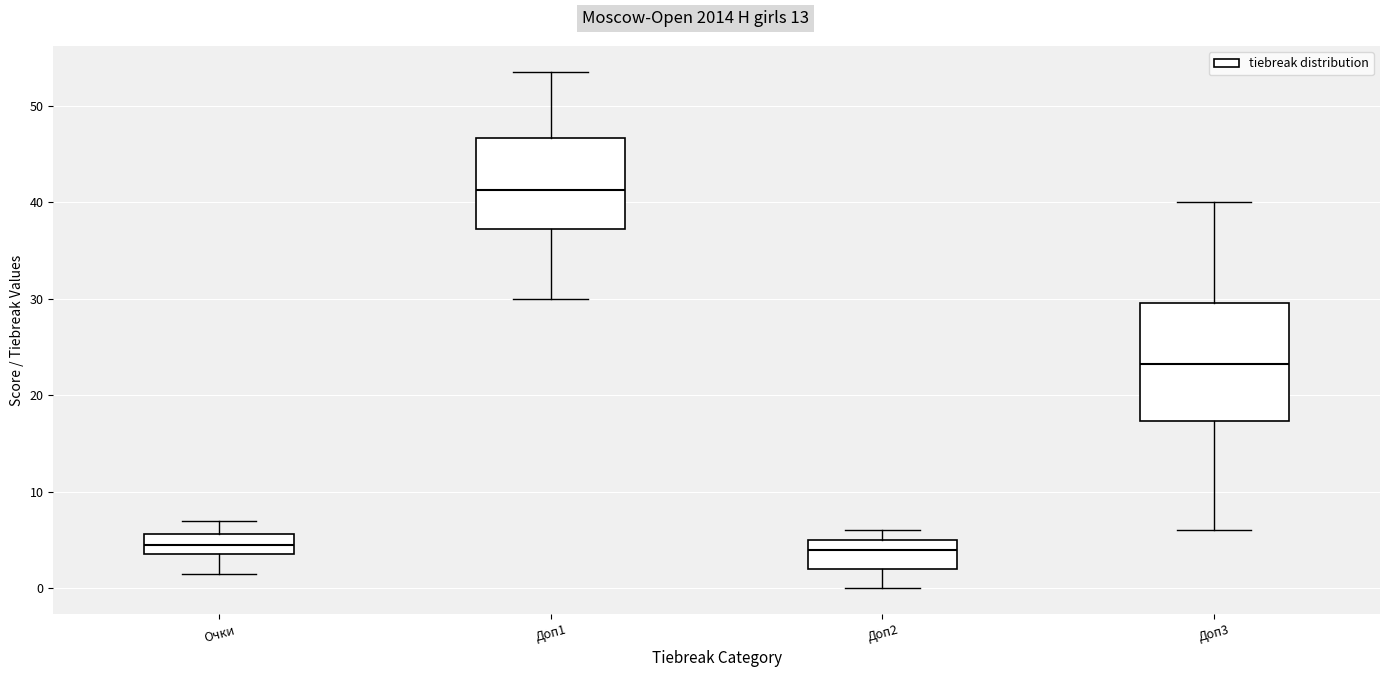

Where does the lower whisker of the box for Доп1 end on the y-axis? The values are not printed on the chart, so give them approximately, as read against the axis.

30